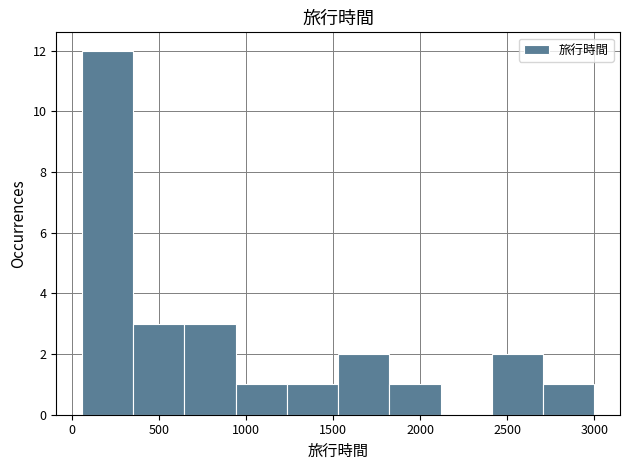

Reading left to right, transcribe this chart: for each bar, give the range it covers on the x-axis and its height. Neither the bar edges nor the heights are printed on the chart, so give them approximately, as read against the axes.

50 to 350: 12
350 to 650: 3
650 to 950: 3
950 to 1250: 1
1250 to 1550: 1
1550 to 1800: 2
1800 to 2100: 1
2100 to 2400: 0
2400 to 2700: 2
2700 to 3000: 1